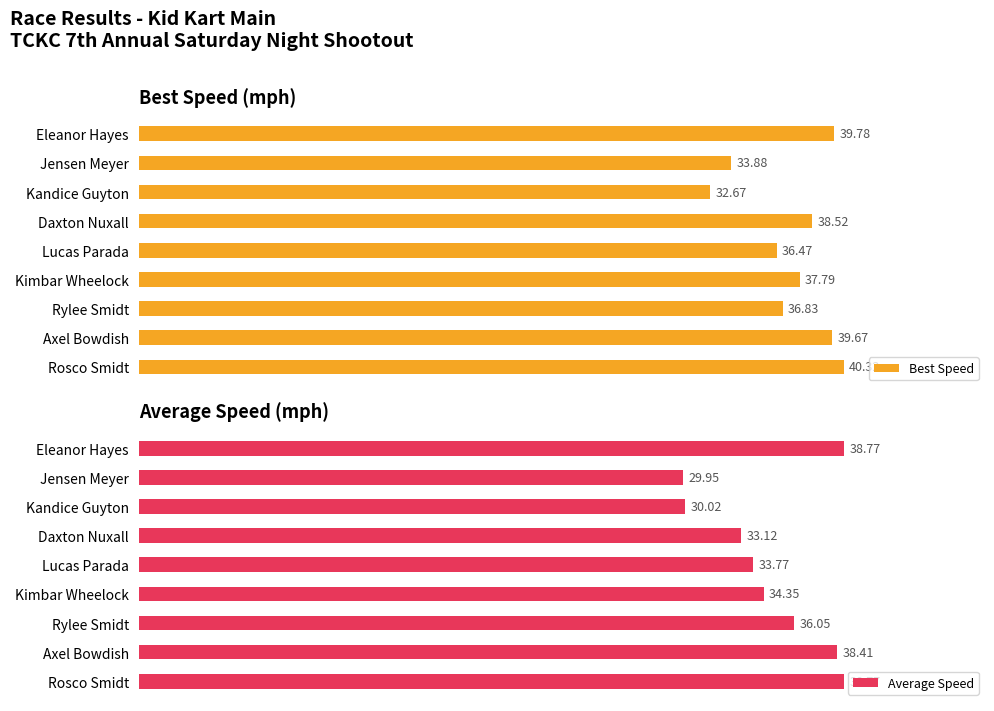

What is the difference between the maximum and minimum values in the Average Speed series?

8.8